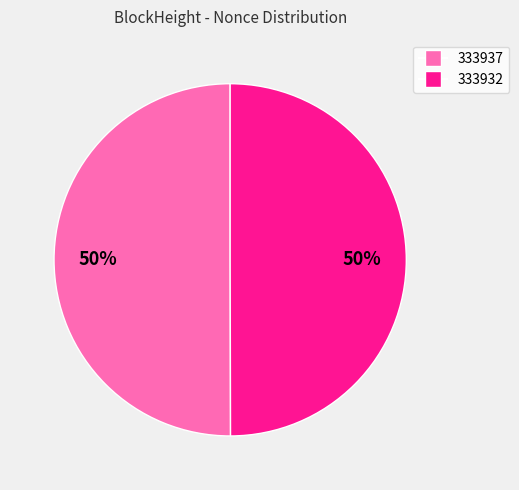

To the nearest percent, what portion does 333937 represent?

50%